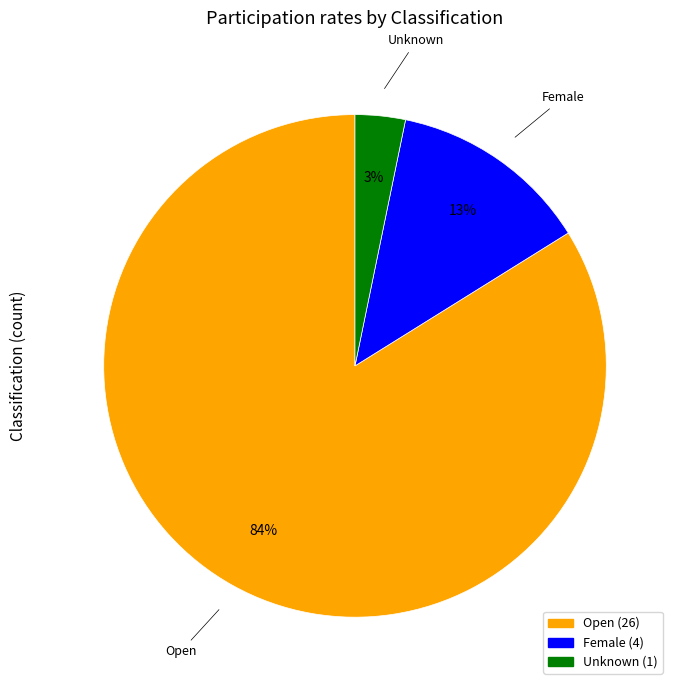

To the nearest percent, what percentage of the pie is Open?

84%